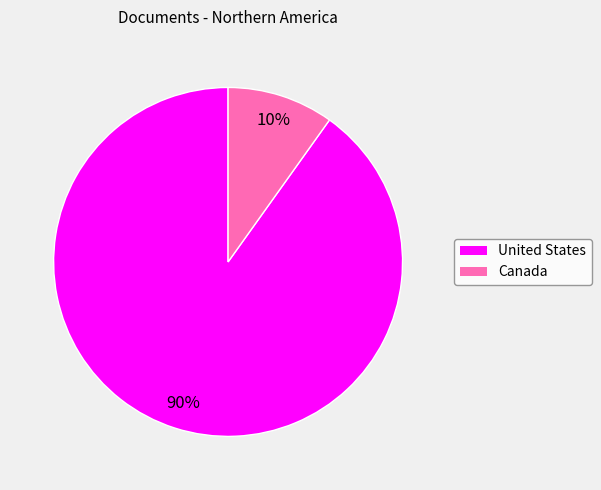

Which has a higher value, United States or Canada?

United States